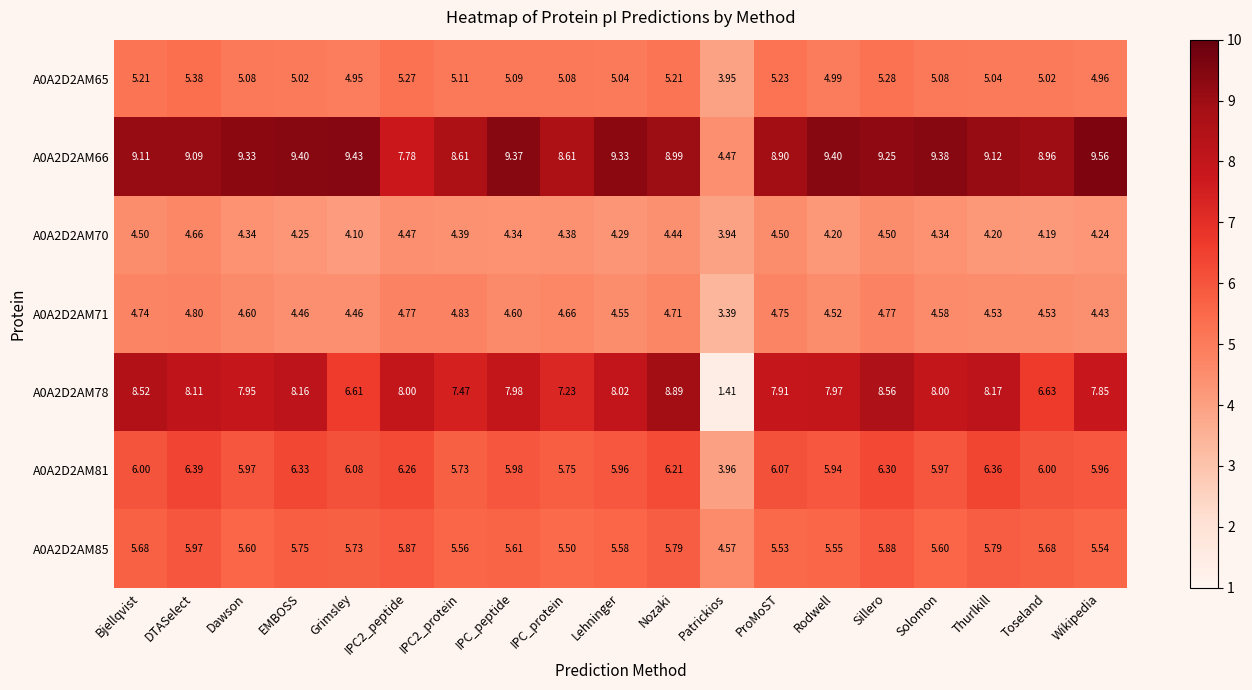

How many data points in A0A2D2AM70 are above 4?

18